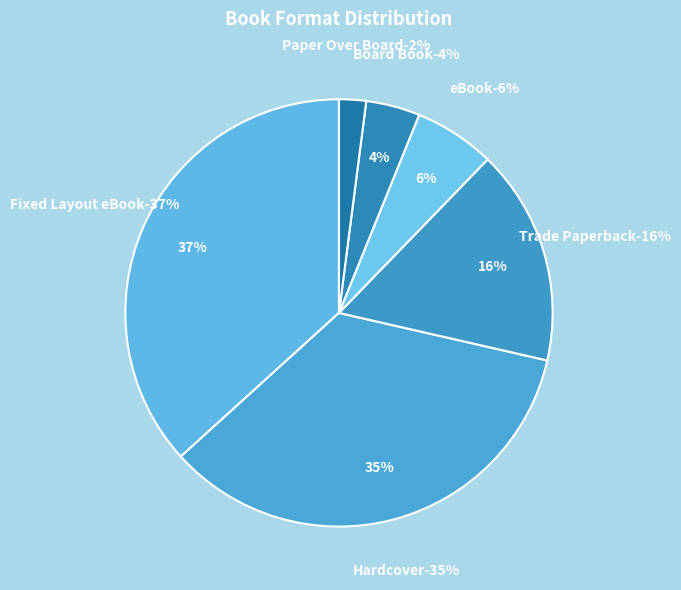

True or false: Paper Over Board accounts for 2% of the total.

True